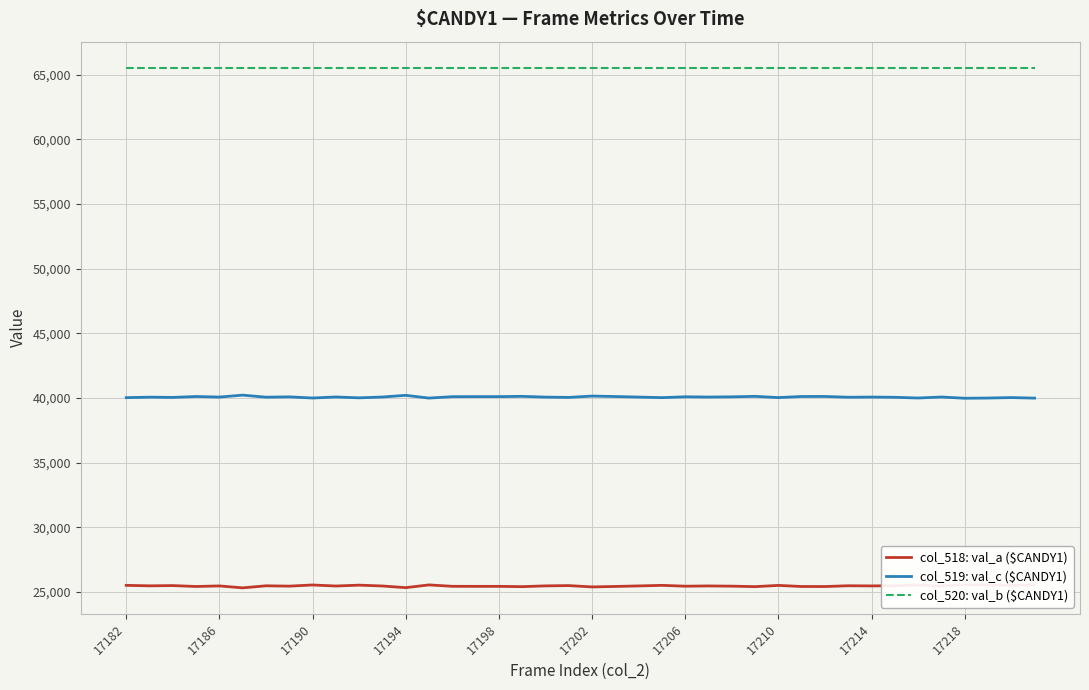

The value of col_520: val_b ($CANDY1) at 17198 is 65535. True or false?

True